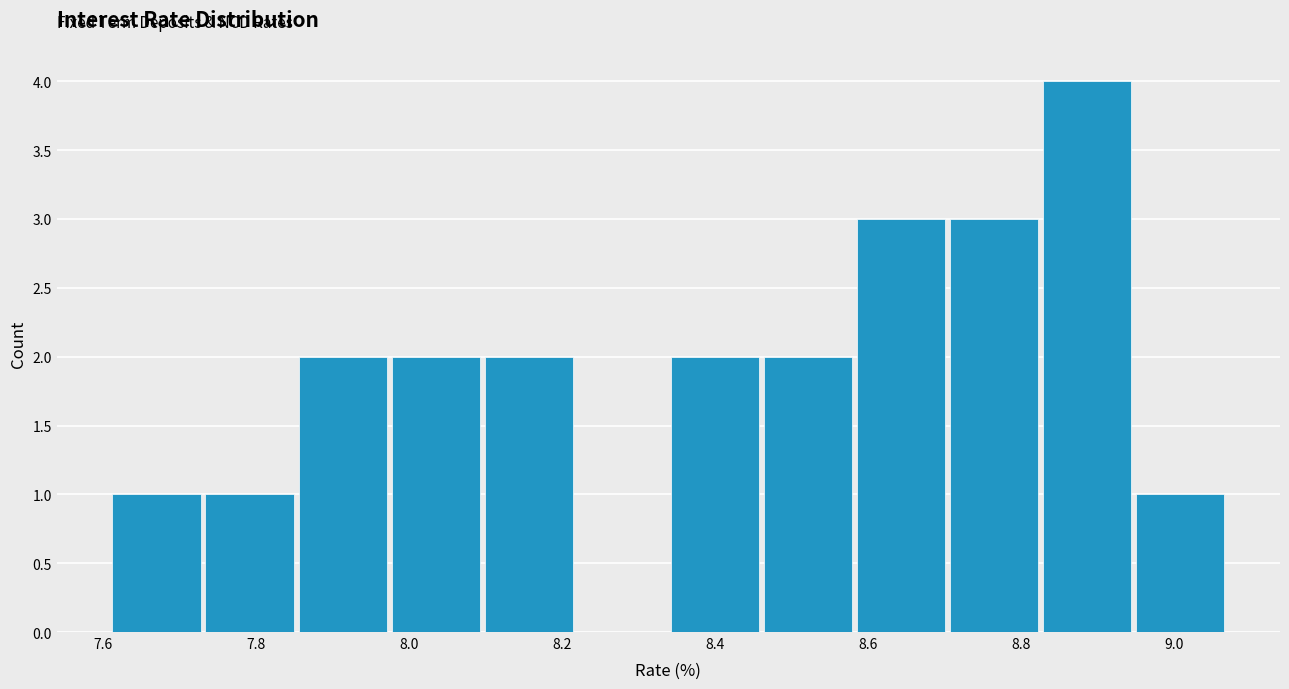

Which range on the x-axis has the tallest bar?

8.82 to 8.96